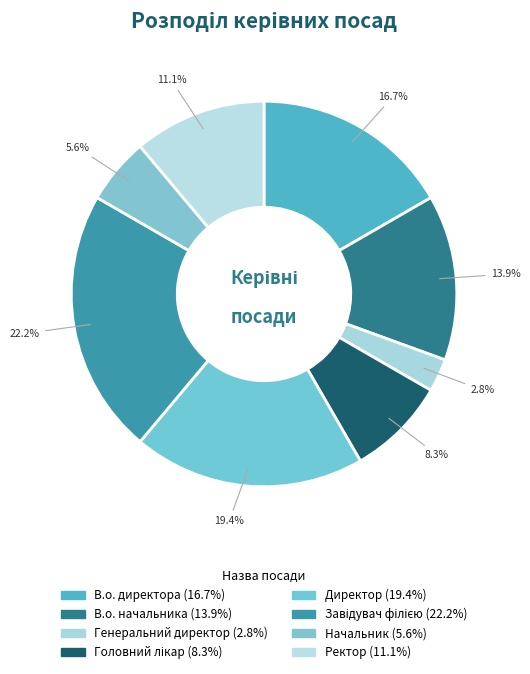

Which has a higher value, Головний лікар or Ректор?

Ректор